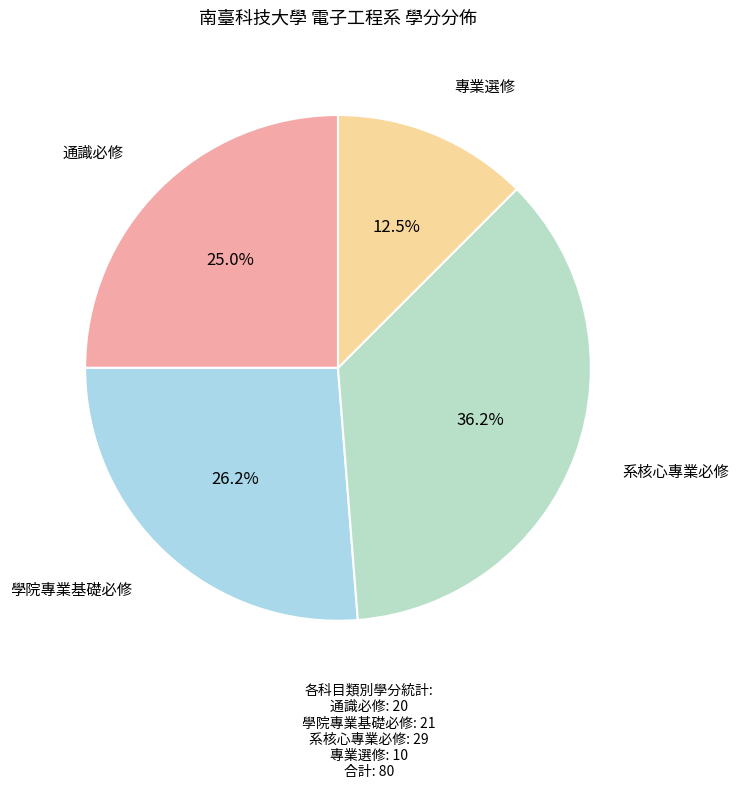

How many segments does this pie chart have?

4